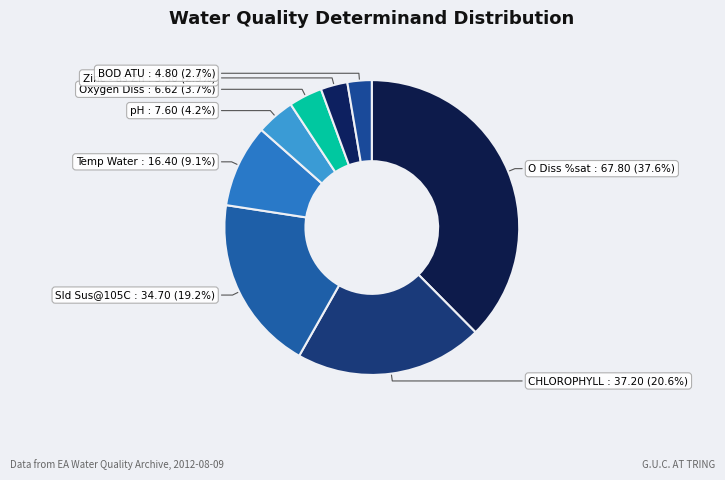

Does BOD ATU account for over 50% of the chart?

No